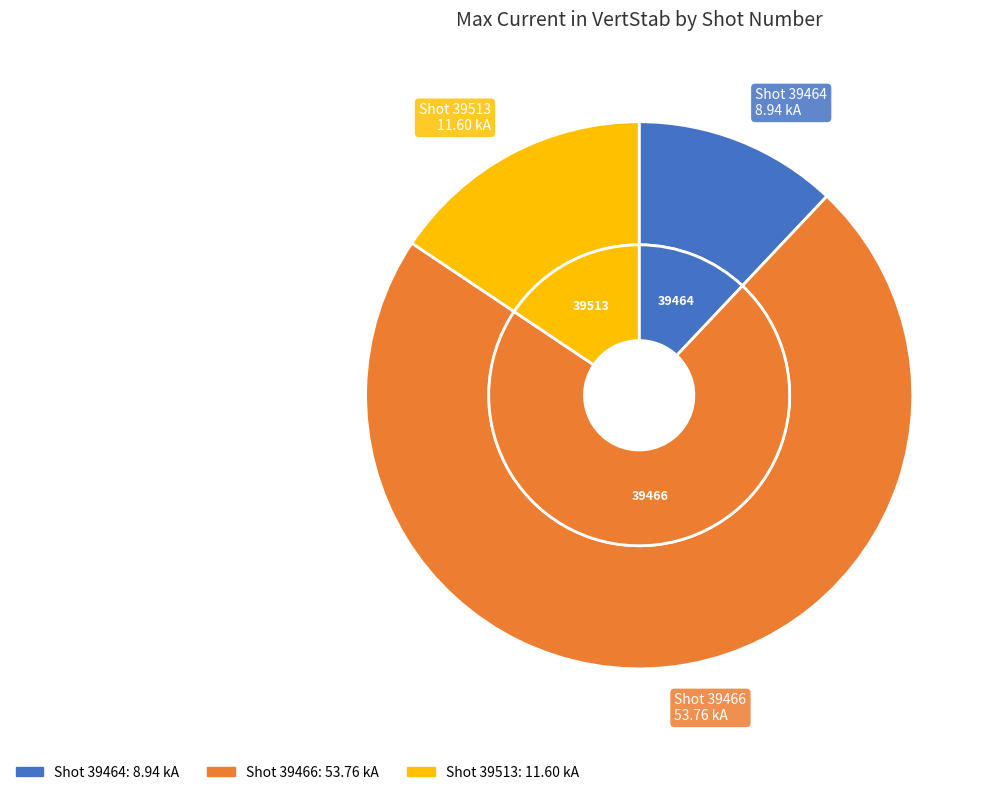

Rank the categories by value from lowest to highest.

39464, 39513, 39466